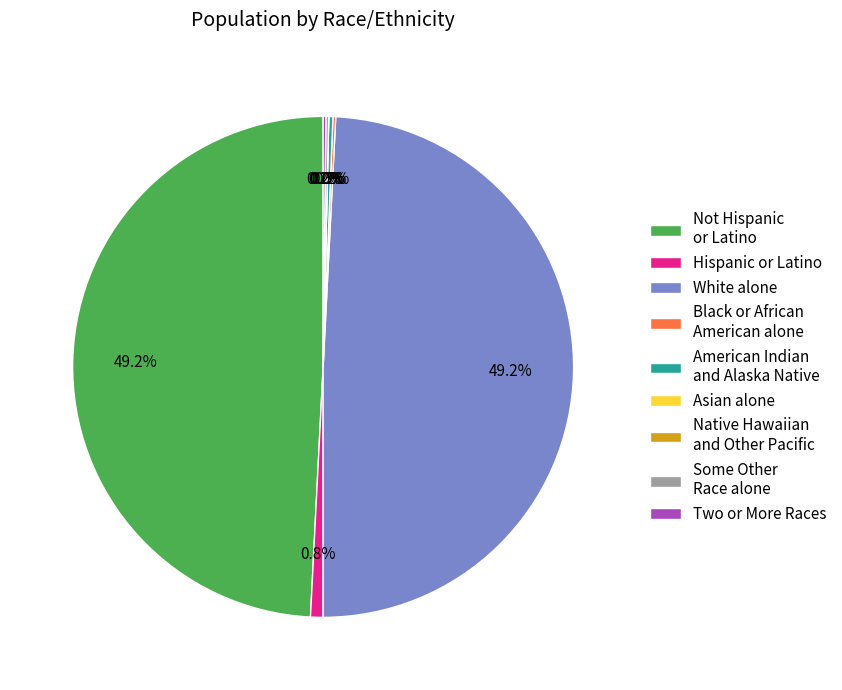

Does any single category account for the majority?

No